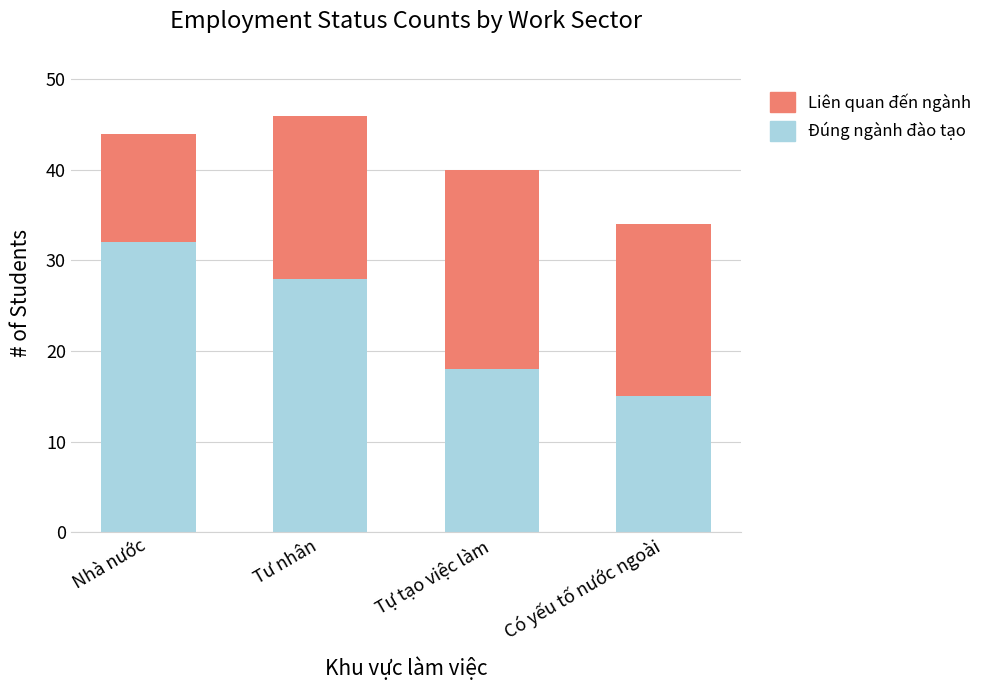

How many series are shown in this chart?

2